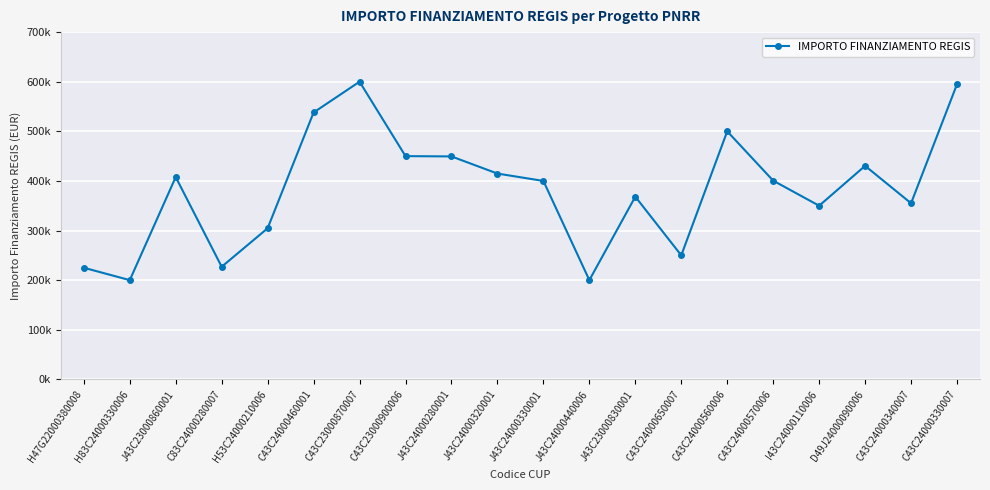

Which label corresponds to the smallest value in the chart?

H83C24000330006